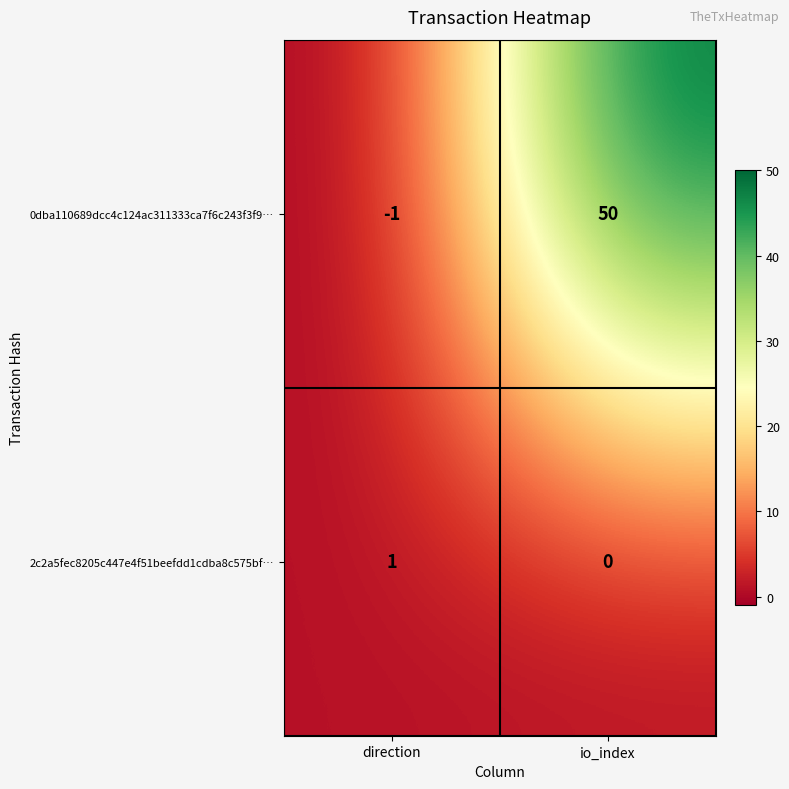

What value does the 0dba110689dcc4c124ac311333ca7f6c243f3f9… series have at io_index?

50